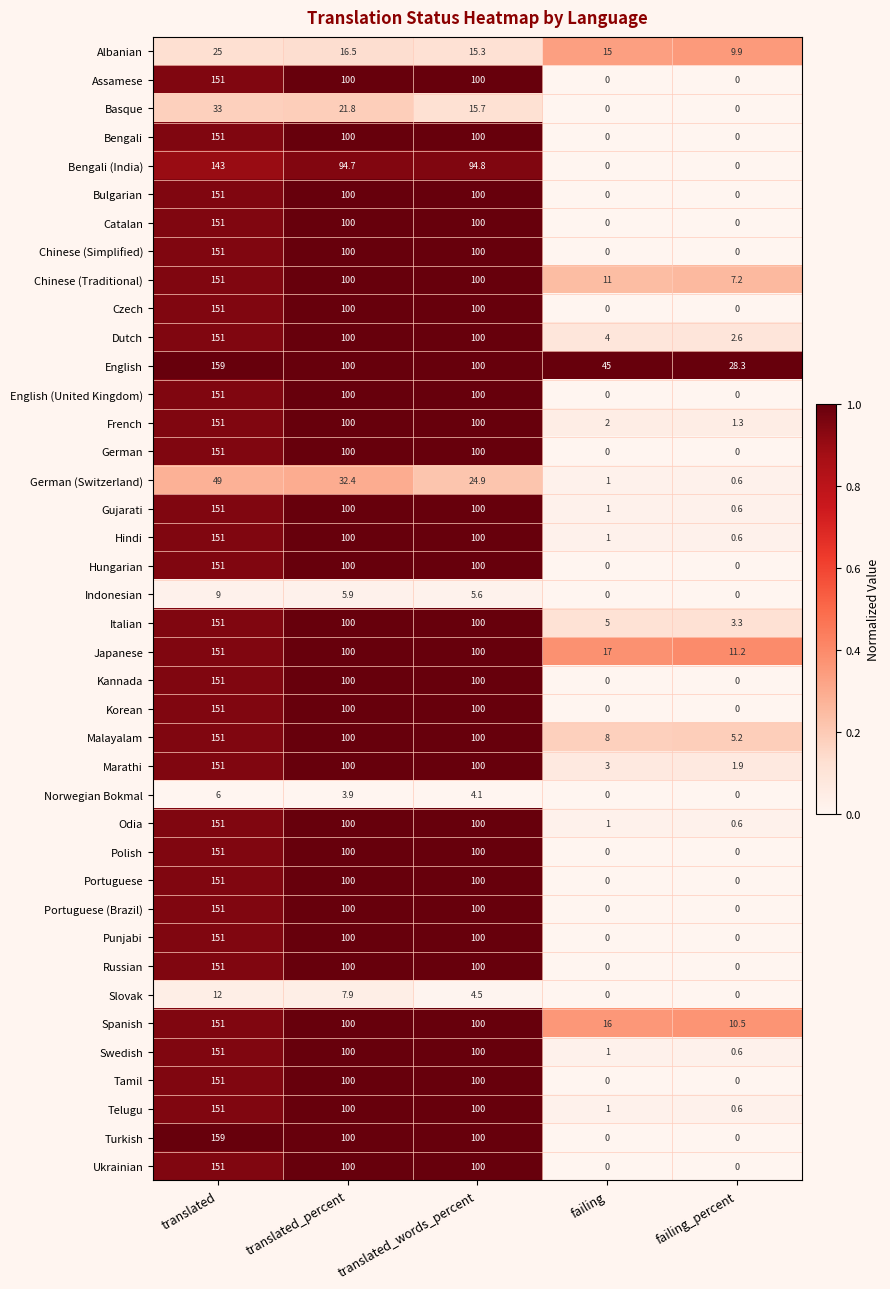

What is the difference between the maximum and second lowest values in the Bengali (India) series?

143.0